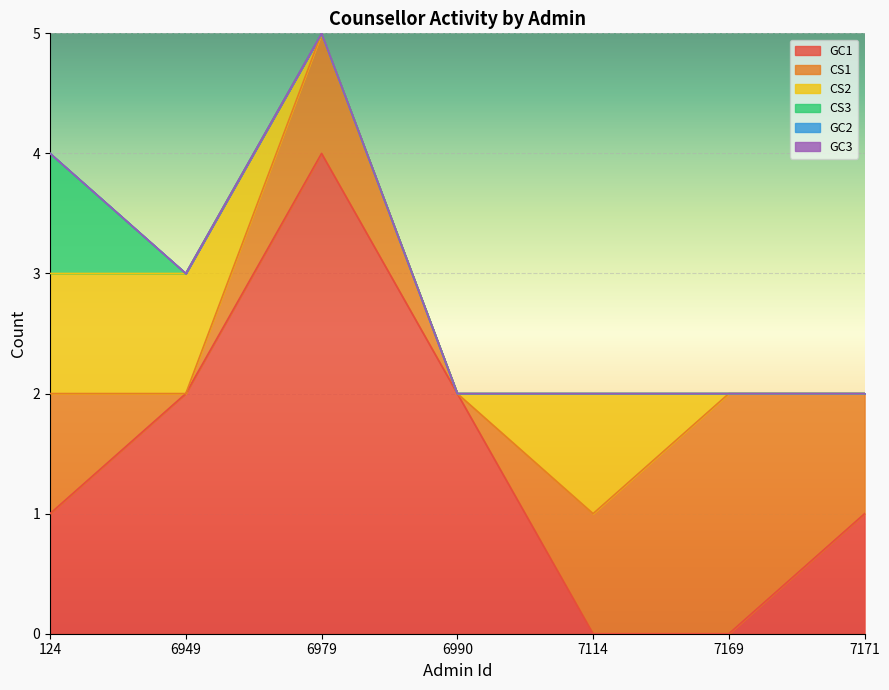

Where do CS1 and CS2 first cross each other?

6949 and 6979